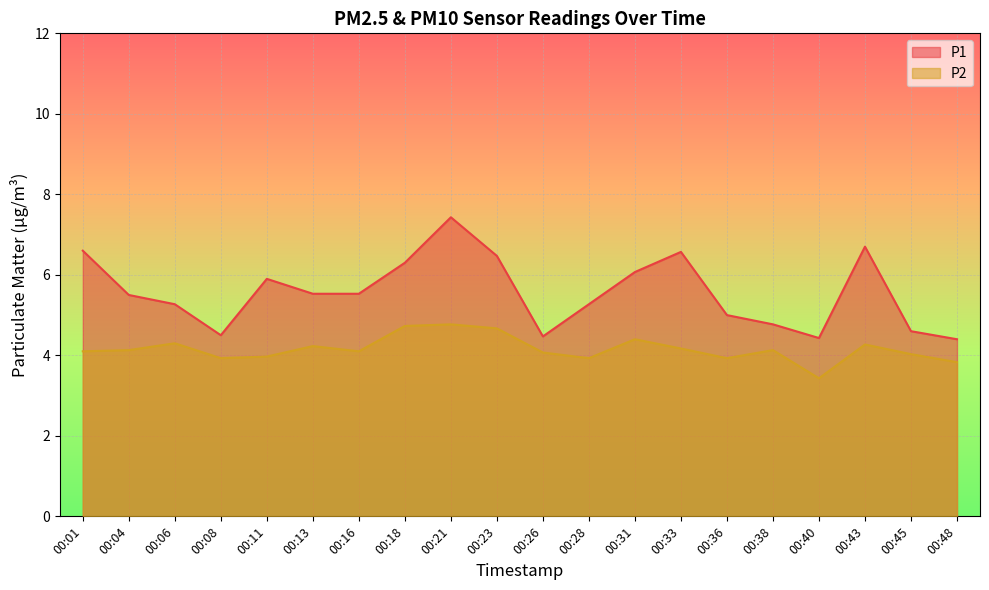

In P1, how many points are higher than both neighbors (excluding endpoints)?

4